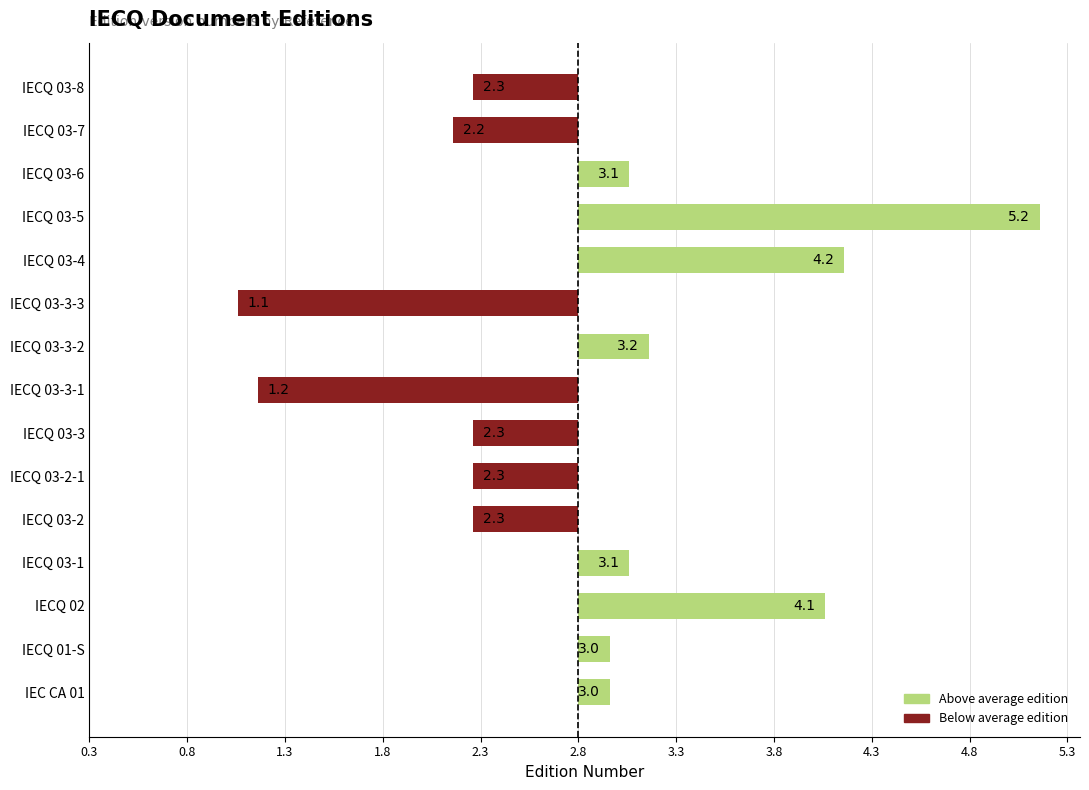

Are the bars horizontal?

Yes